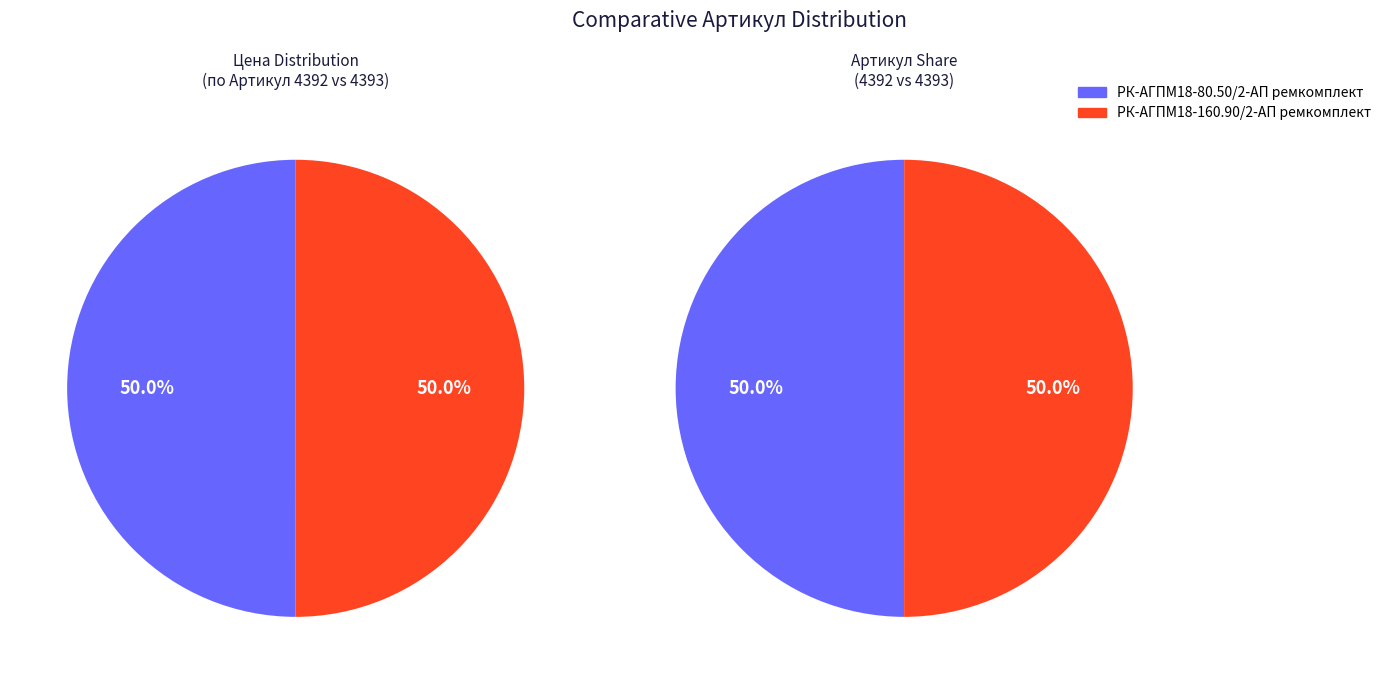

Approximately how many times larger is the value at РК-АГПМ18-160.90/2-АП ремкомплект compared to РК-АГПМ18-80.50/2-АП ремкомплект?

1.0